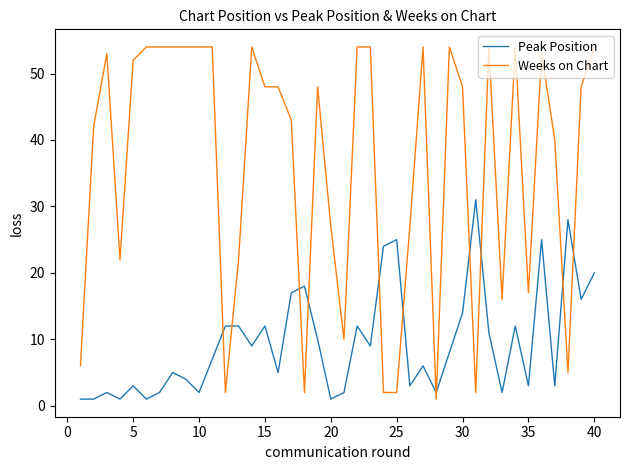

Which series has the widest spread of values?

Weeks on Chart